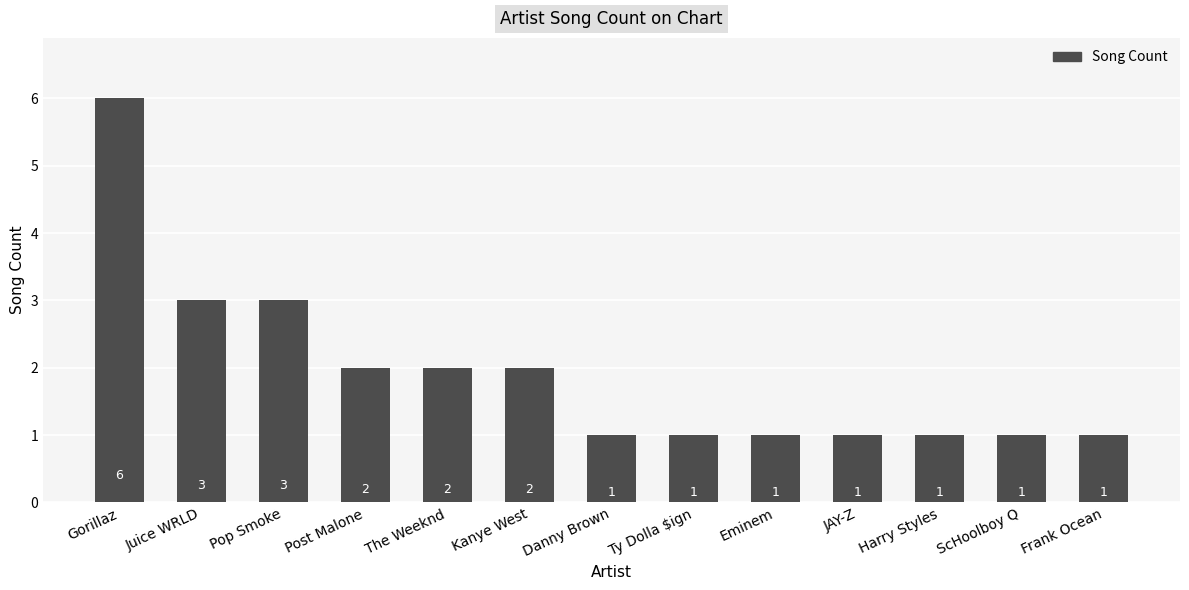

Reading left to right, list all the values displayed in this chart.

Gorillaz=6	Juice WRLD=3	Pop Smoke=3	Post Malone=2	The Weeknd=2	Kanye West=2	Danny Brown=1	Ty Dolla $ign=1	Eminem=1	JAY-Z=1	Harry Styles=1	ScHoolboy Q=1	Frank Ocean=1